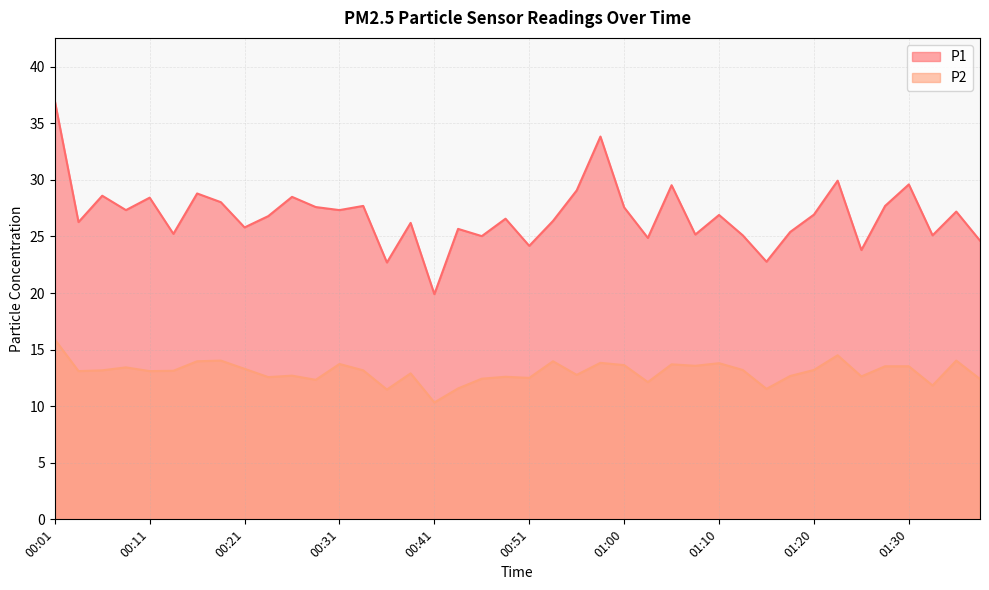

At which label does P1 first exceed 26?

00:01